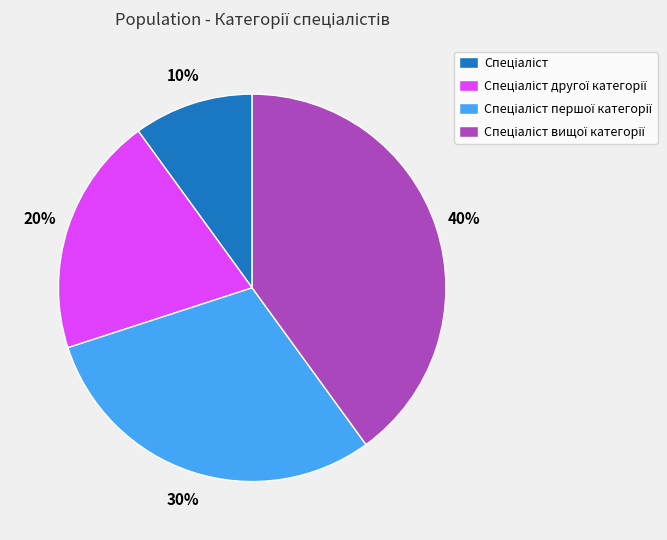

Is there any slice that represents more than half of the pie?

No